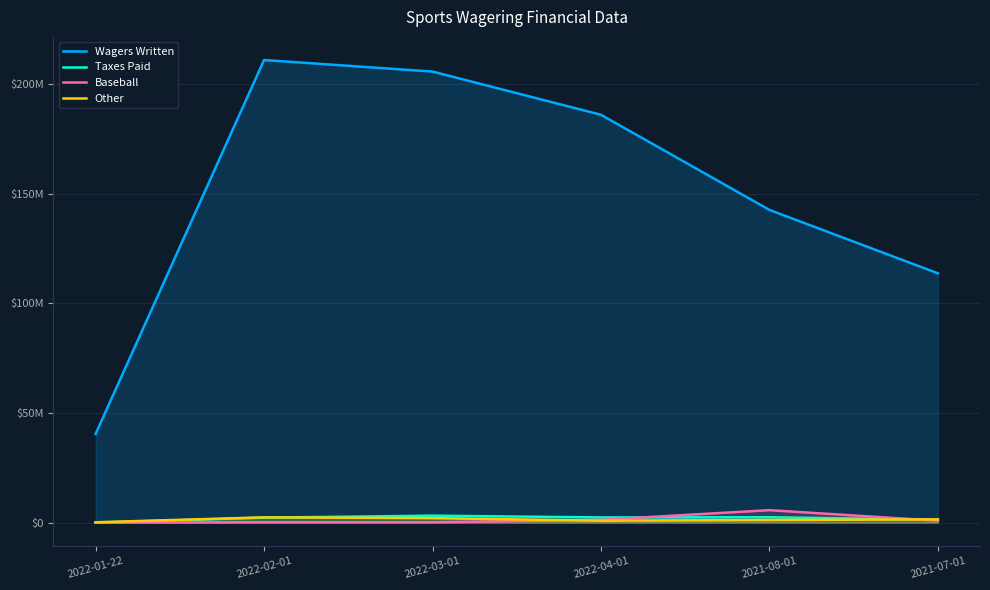

What is the difference between the maximum and second lowest values in the Other series?

1517656.0